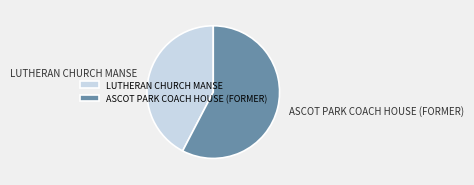

The LUTHERAN CHURCH MANSE slice represents 32% of the pie. True or false?

False